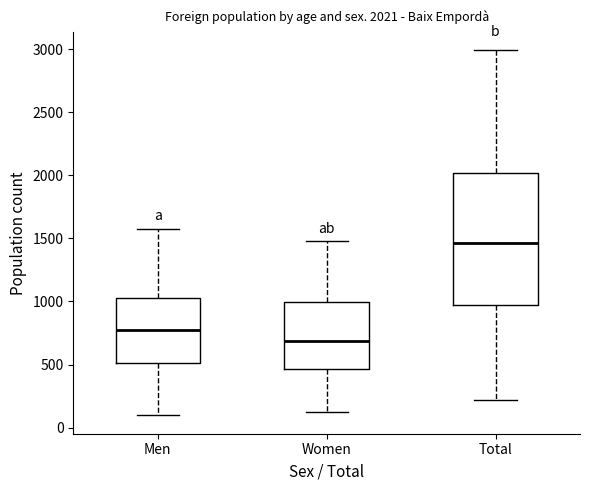

Which box is the tallest, from its lower edge to its upper edge?

Total